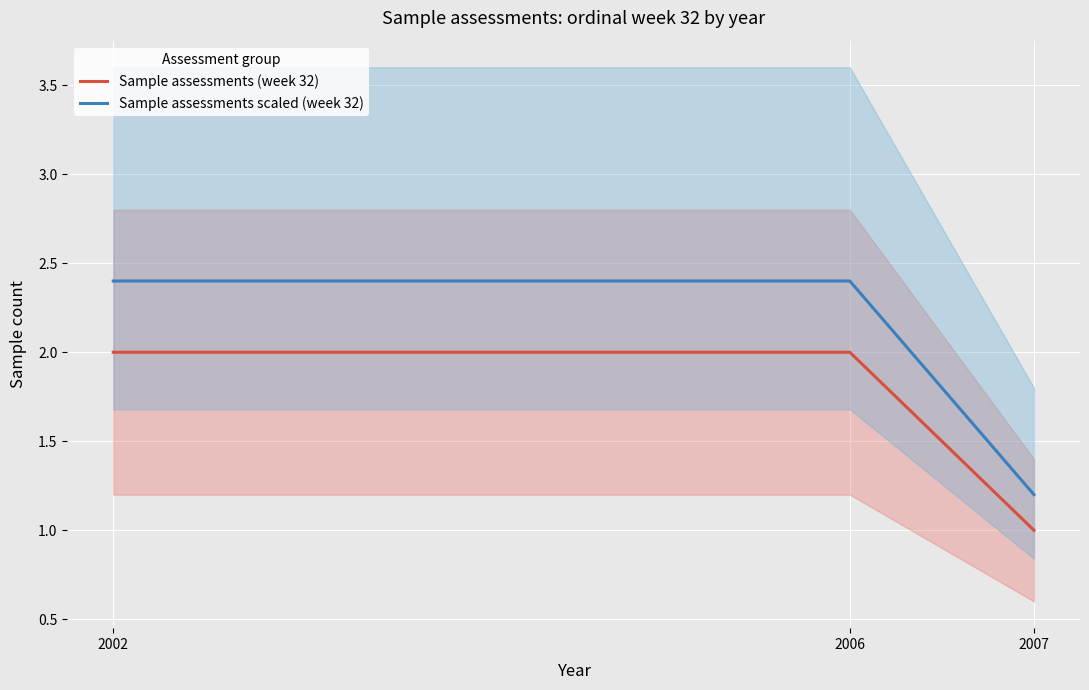

Which has a higher value, 2007 or 2002?

2002